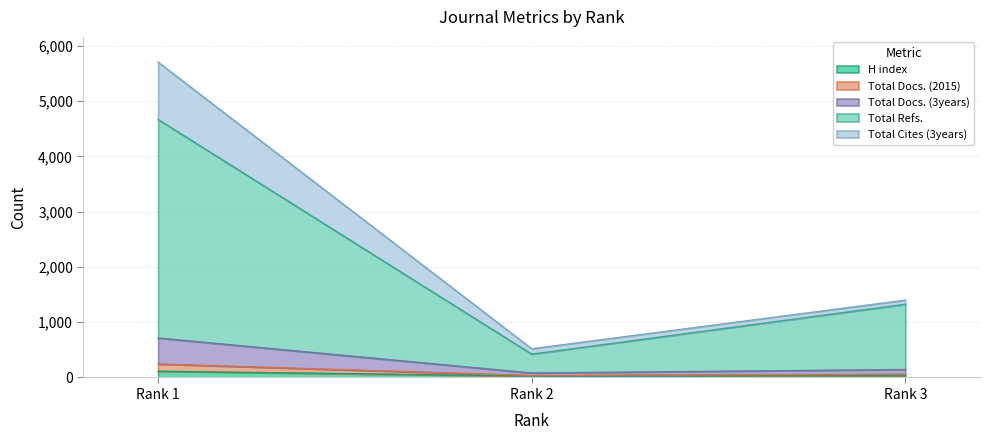

Does the chart display data point markers on the line(s)?

No